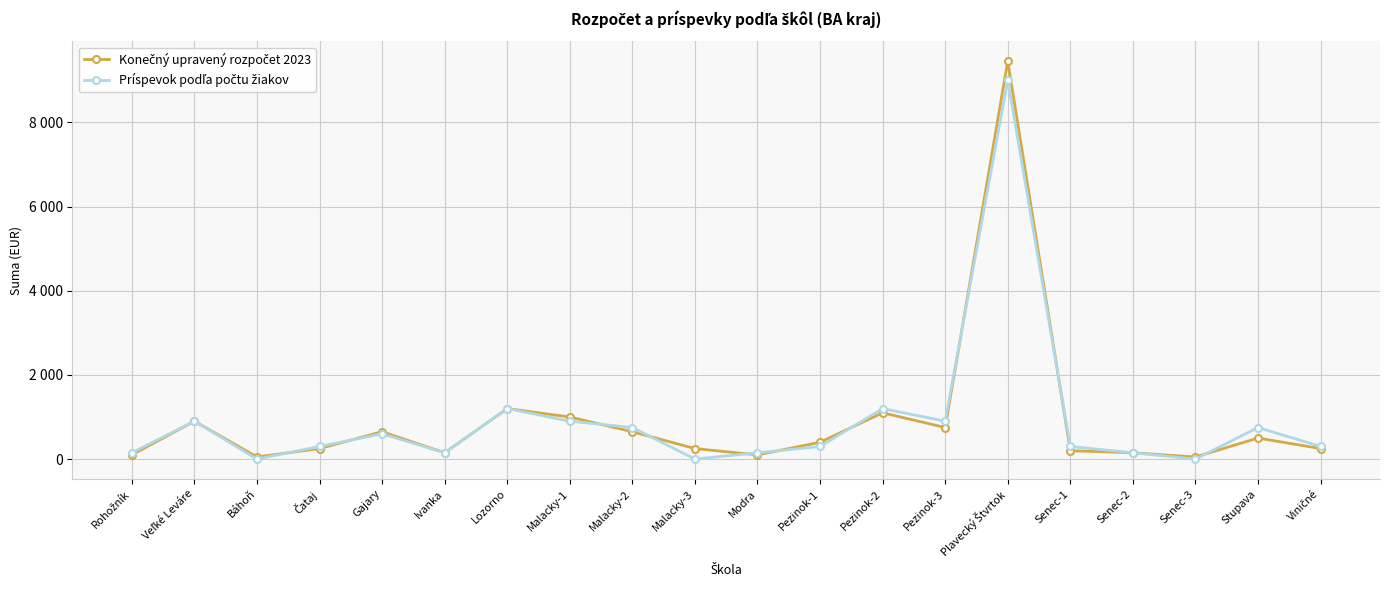

What is the average value of the Konečný upravený rozpočet 2023 series?

907.5